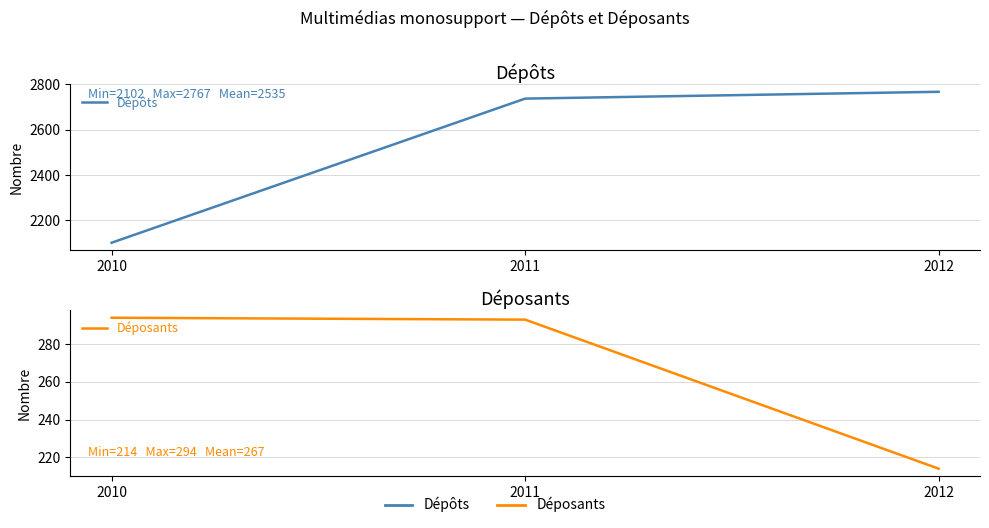

What is the difference between the maximum and minimum values in the Déposants series?

80